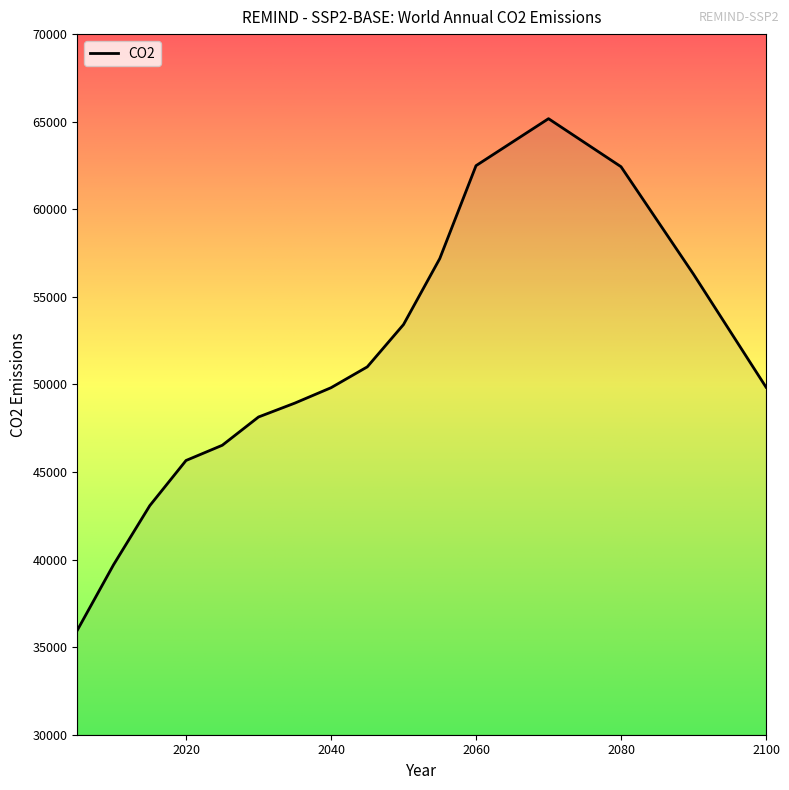

What is the maximum value shown in the chart?

65171.8